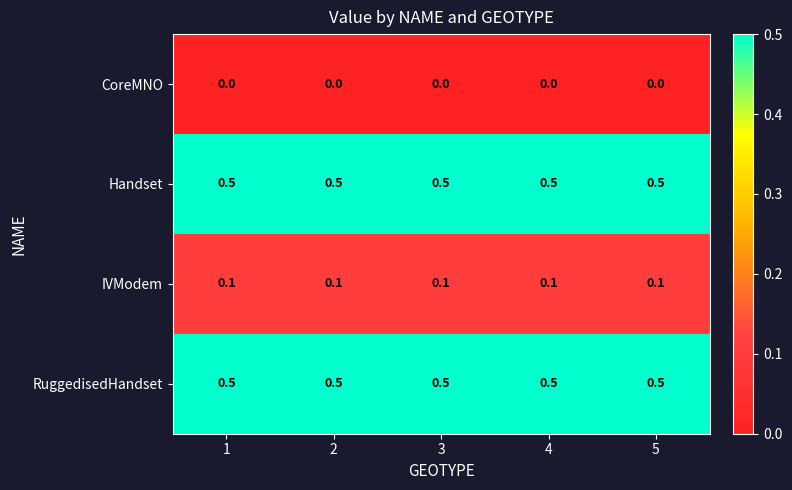

How many series are shown in this chart?

4